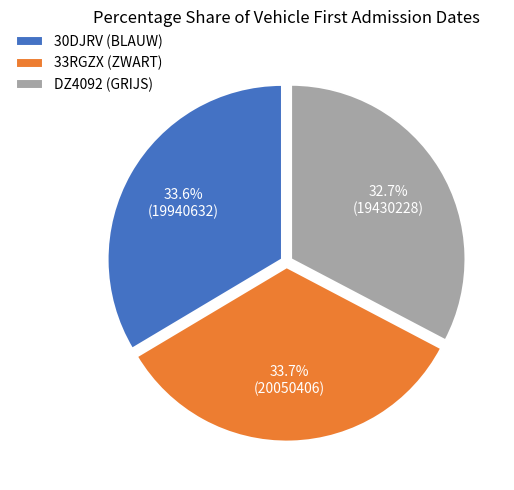

Is 30DJRV (BLAUW) the majority of the pie?

No